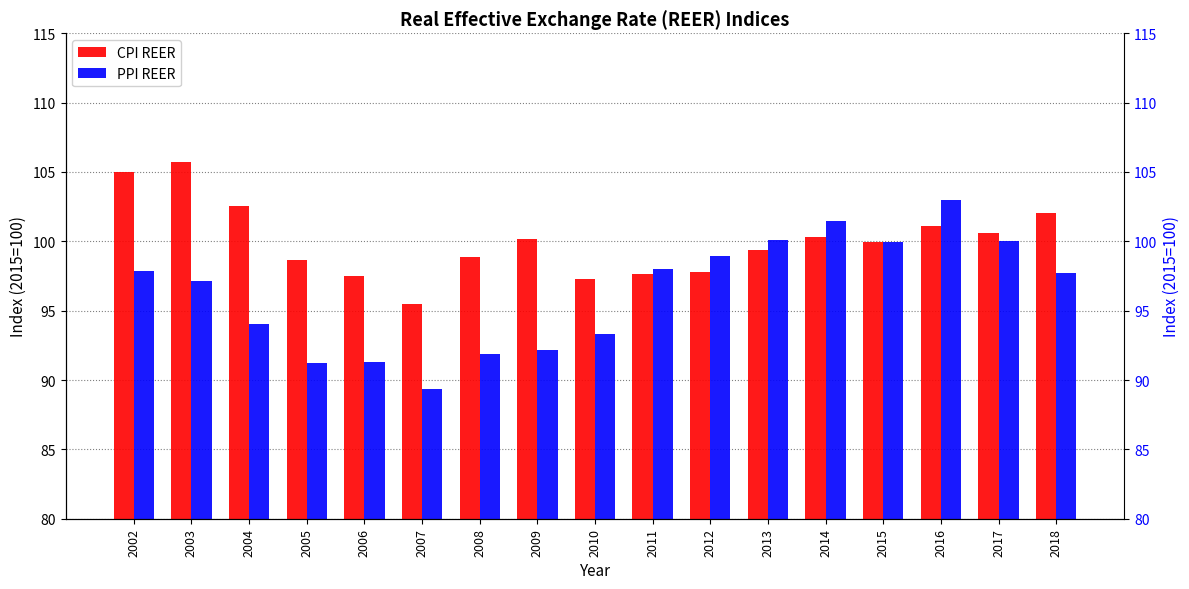

What is the spread (max minus min) of values at 2004?

8.5